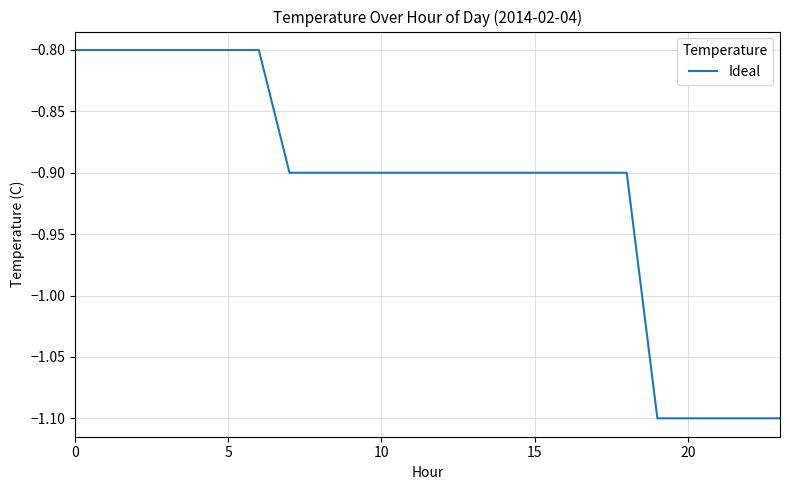

How many lines are shown in the chart?

1